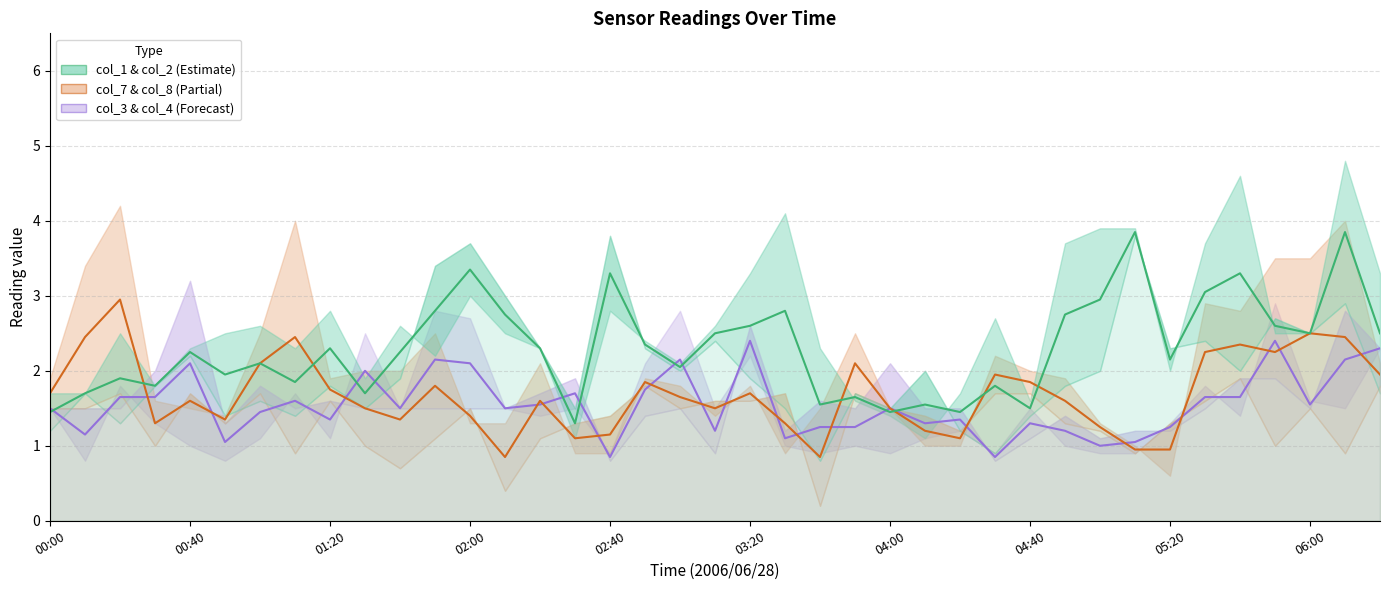

Is this an area chart (filled region under the line)?

No